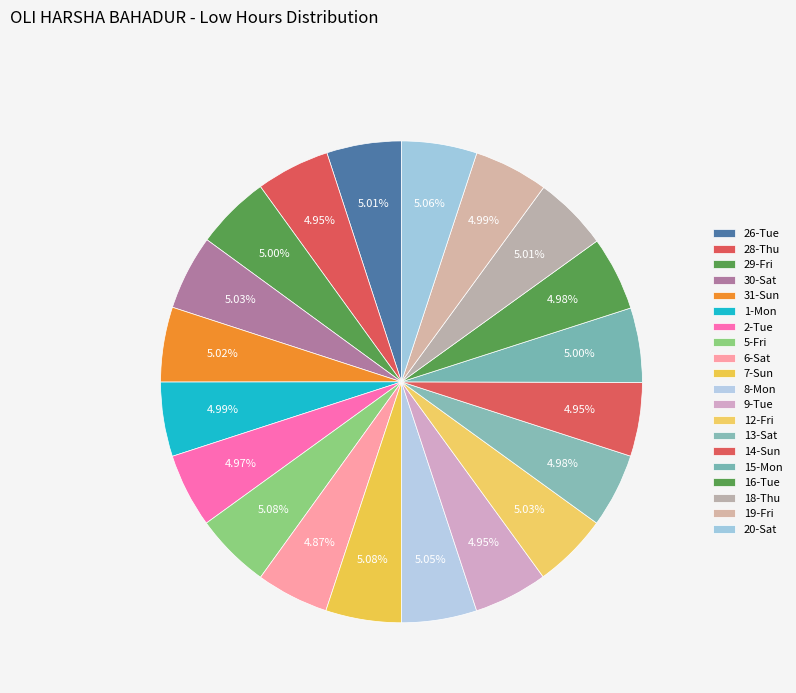

The 28-Thu slice represents 5% of the pie. True or false?

True